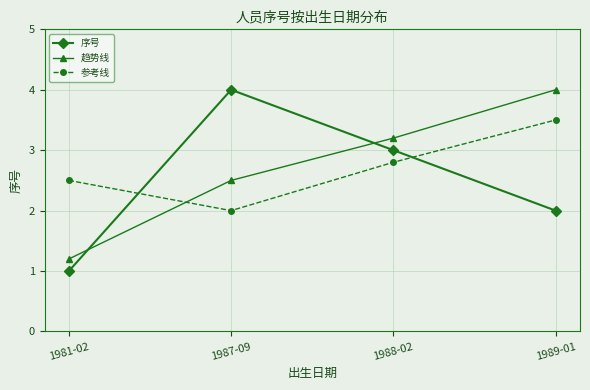

What is the difference between the 序号 values at 1988-02 and 1981-02?

2.0